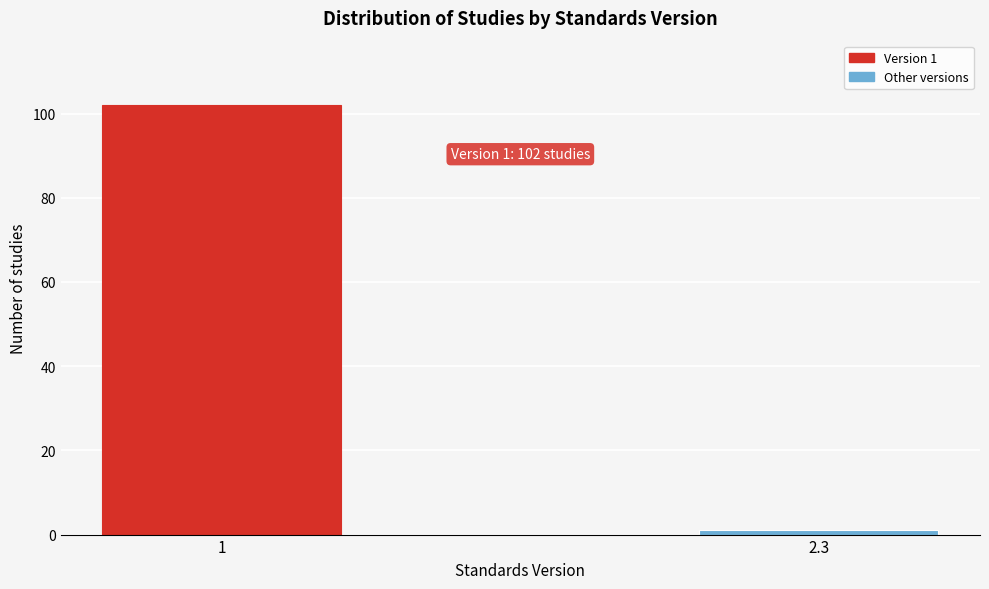

Reading left to right, transcribe all the data shown in this chart.

1=102	2.3=1